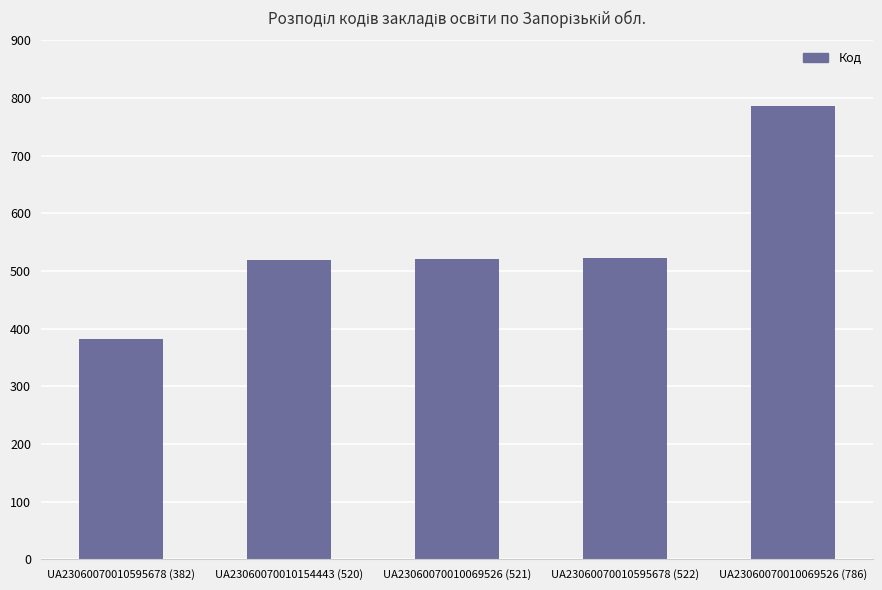

What is the label of the 1st bar from the left?

UA23060070010595678 (382)